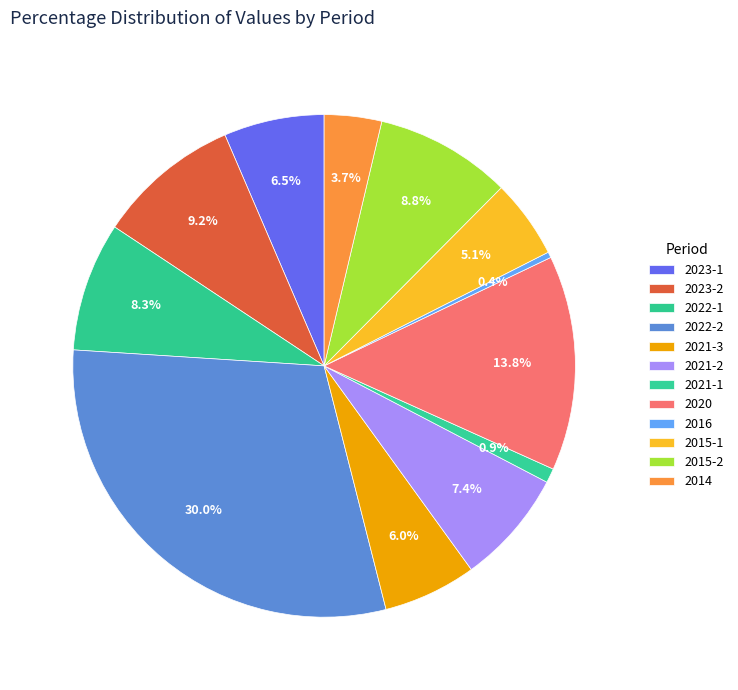

How many slices are in this pie chart?

12